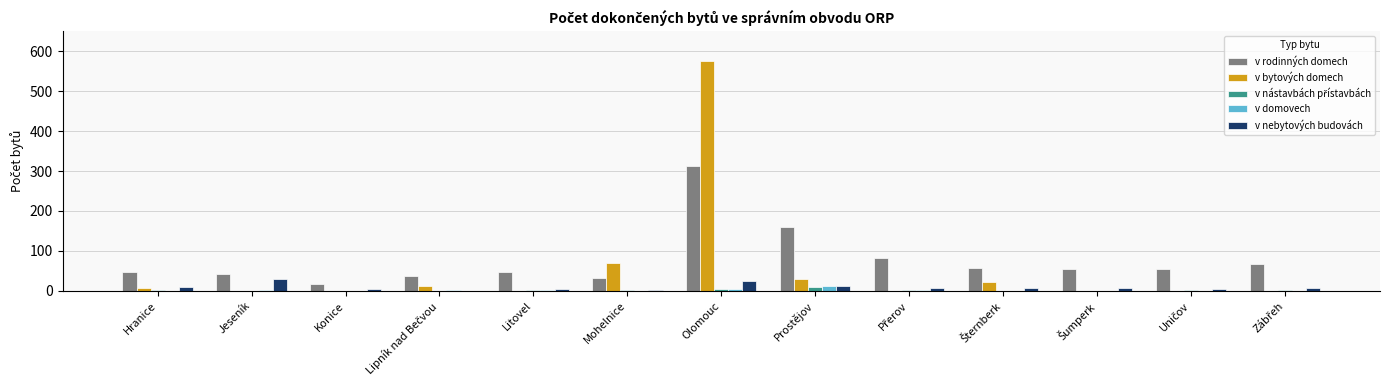

At which category is the sum across all series the highest?

Olomouc